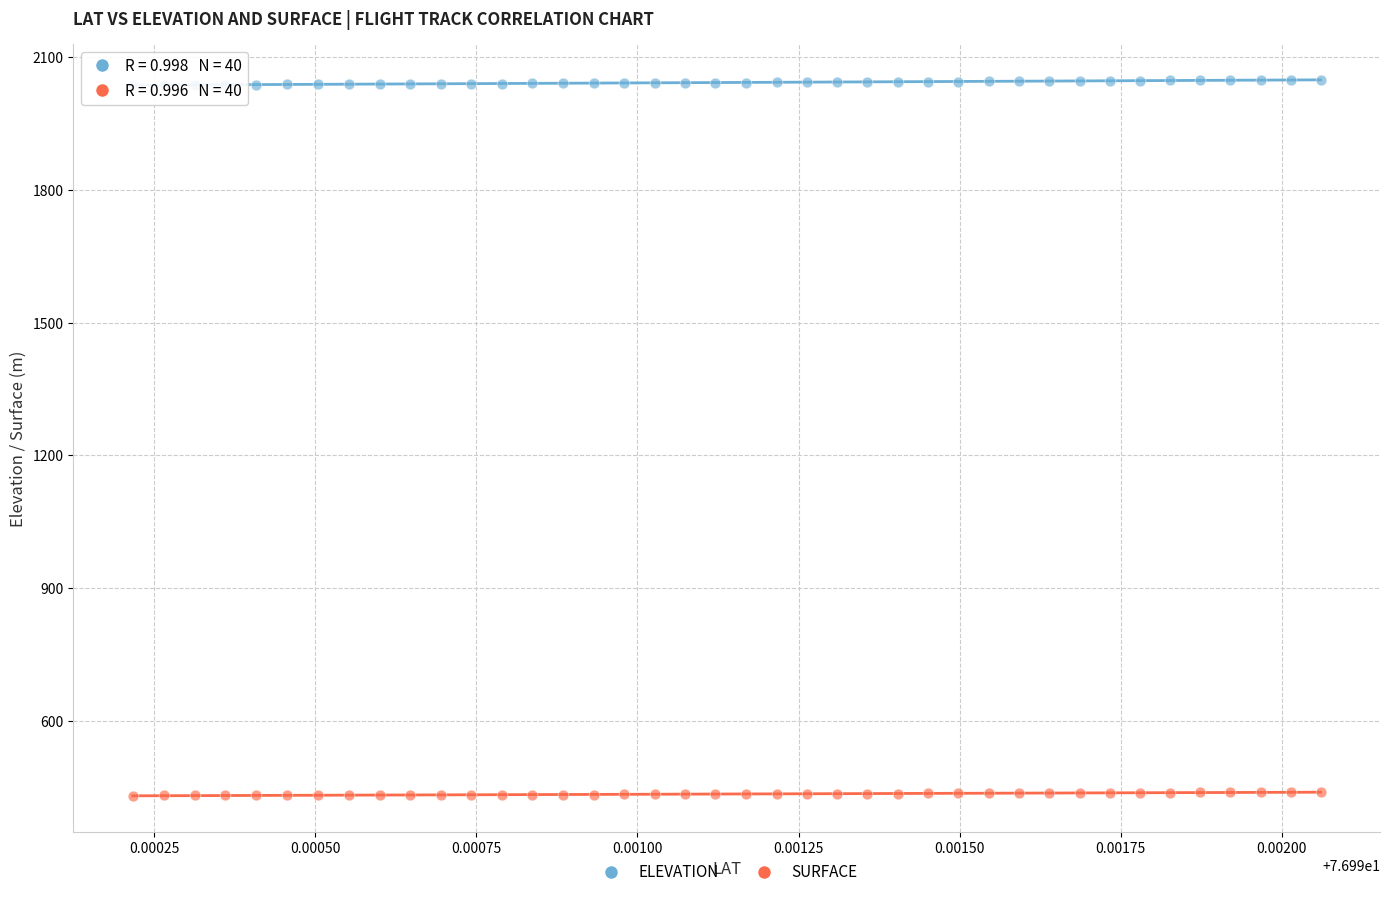

Across all data points, what is the range of Y values (max minus min)?

1618.3